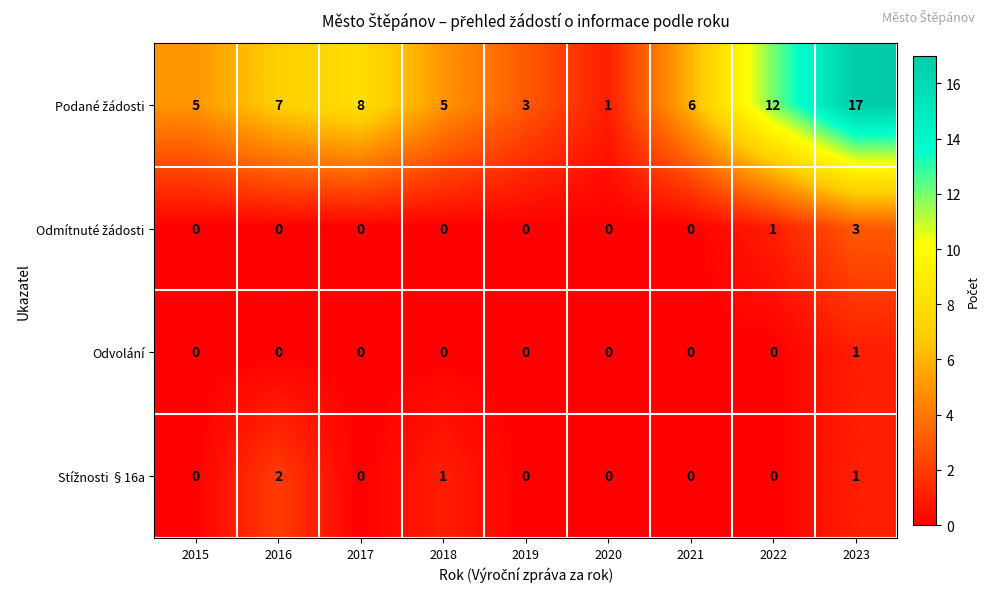

How many categories are shown in the chart?

9